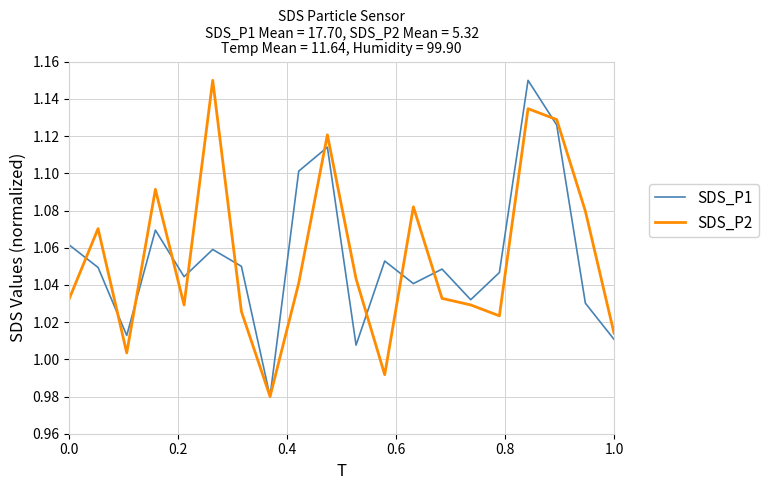

Which series has the largest total across all categories?

SDS_P2